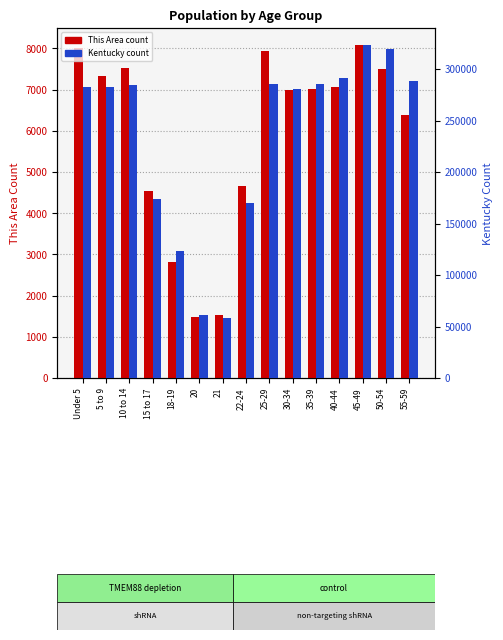

How many groups of bars are there?

15